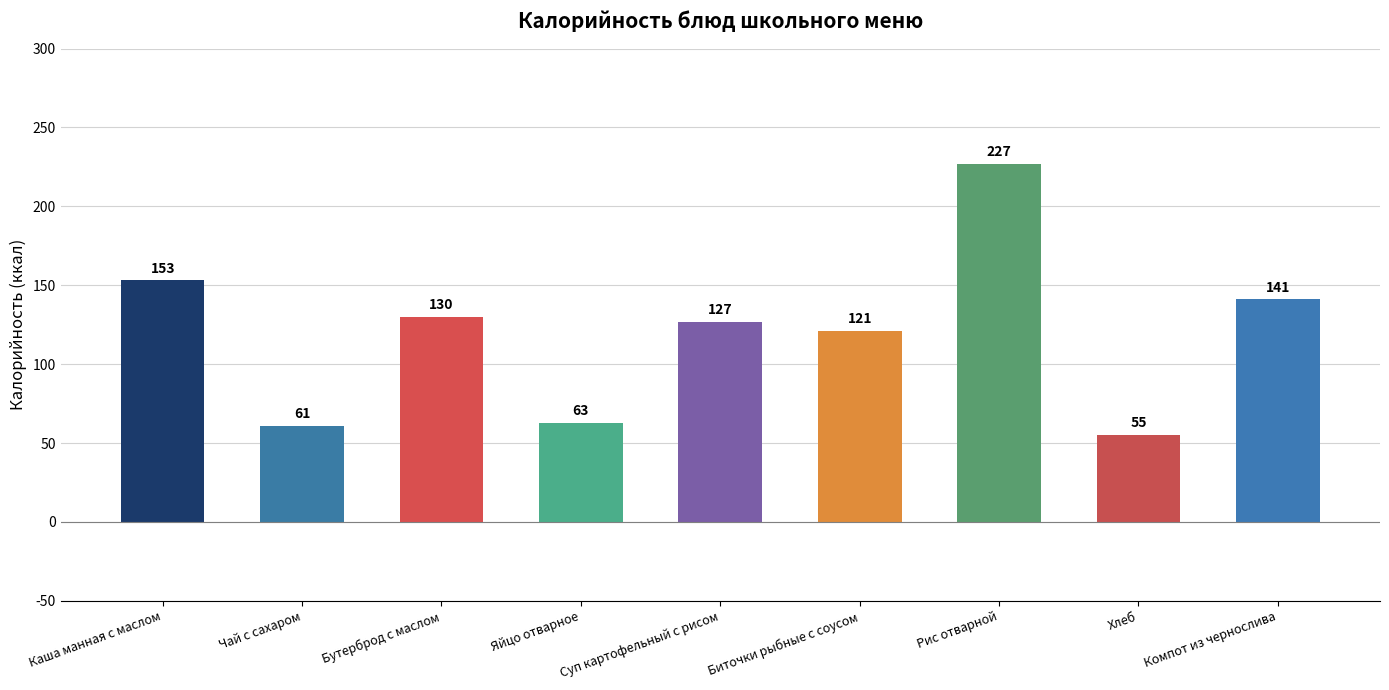

Reading right to left, list all the values displayed in this chart.

141	55	227	121	127	63	130	61	153